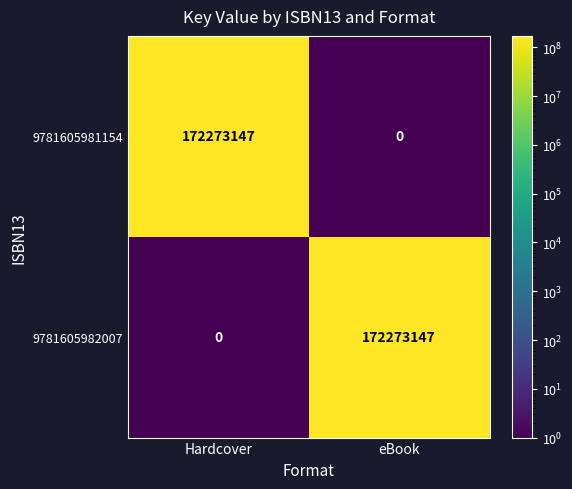

The 9781605982007 series shows 172273147 at eBook. True or false?

True